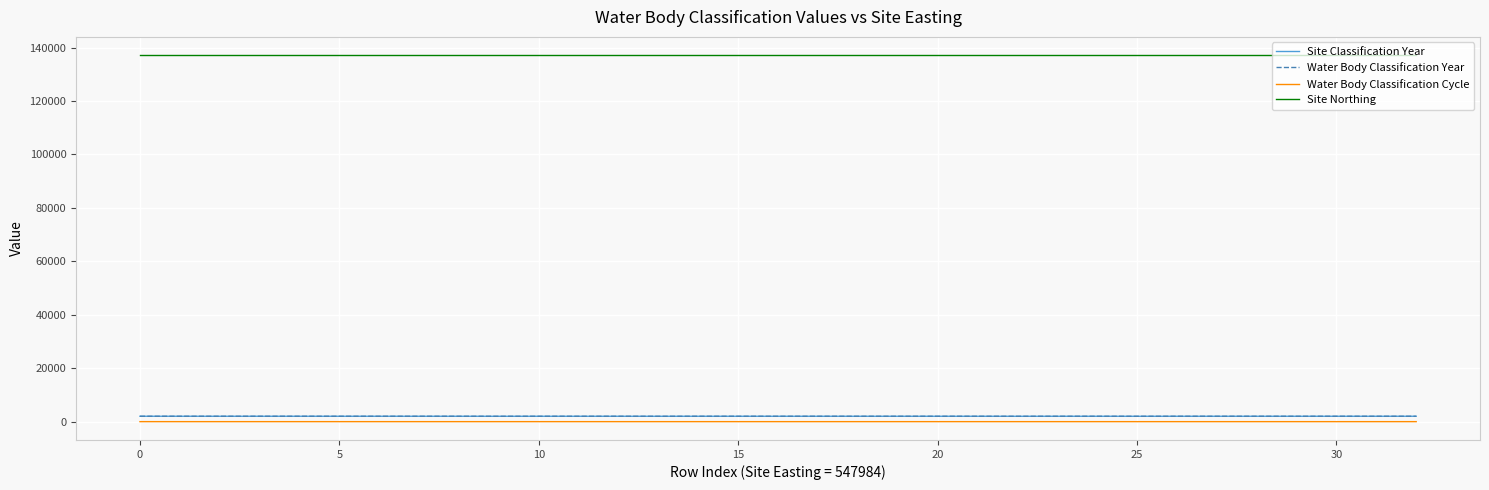

True or false: Water Body Classification Year and Water Body Classification Cycle intersect in this chart.

False